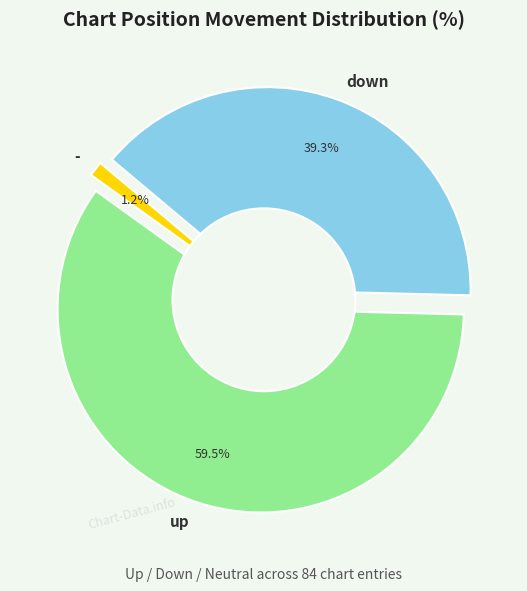

Combined, what portion of the pie is up and down?

98.8%